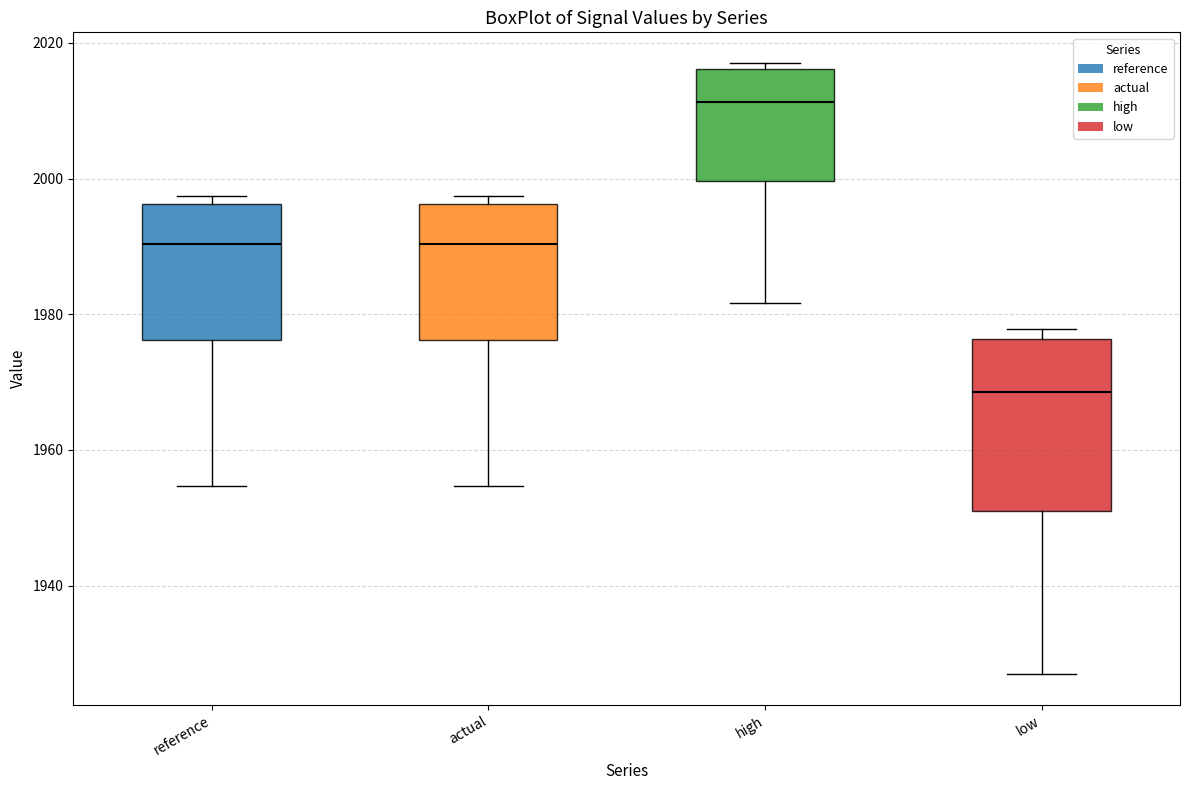

Which box has the lowest median line?

low